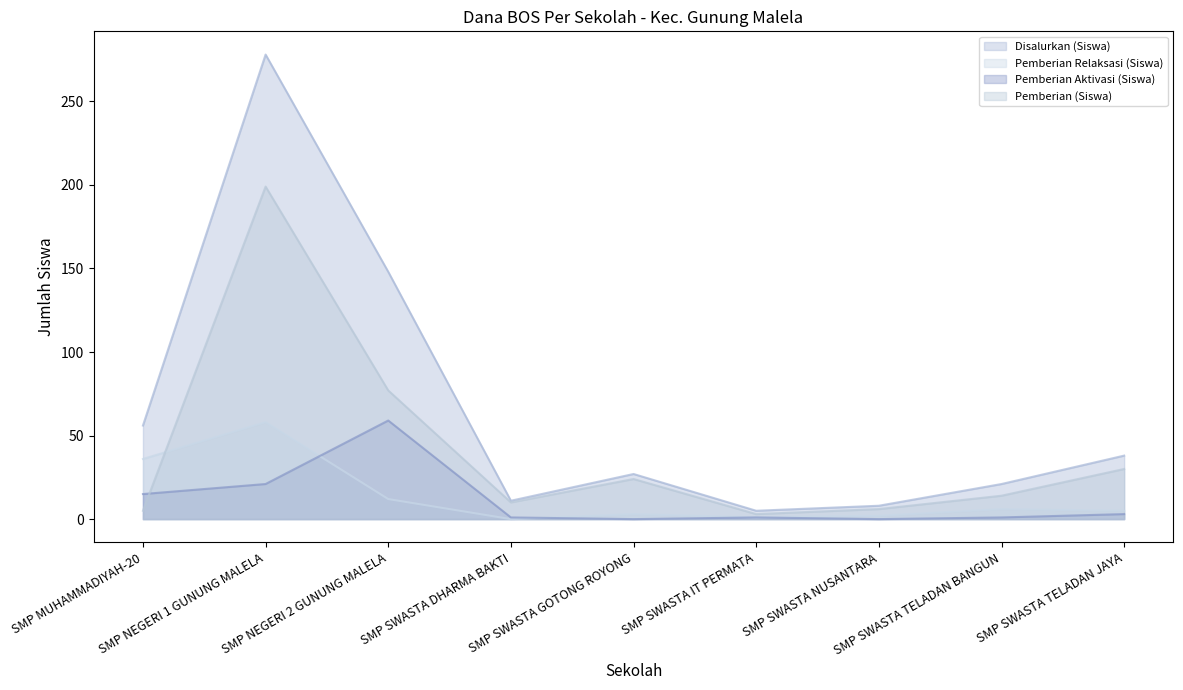

At which category does Pemberian (Siswa) reach its first local valley?

SMP SWASTA DHARMA BAKTI